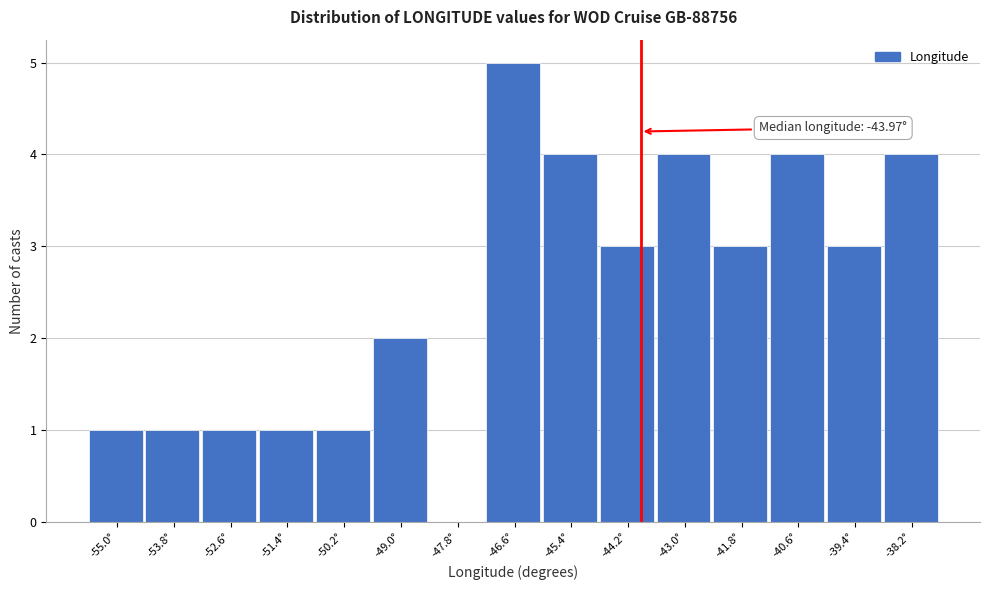

Which range on the x-axis has the tallest bar?

-47.2 to -46.0